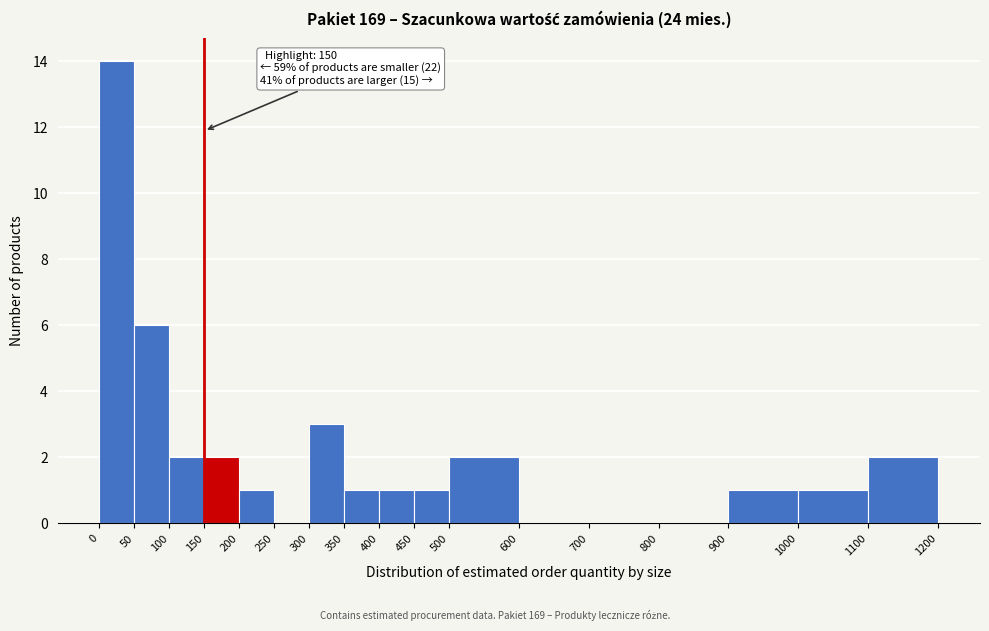

Over which range of the x-axis is the bar tallest?

0 to 50